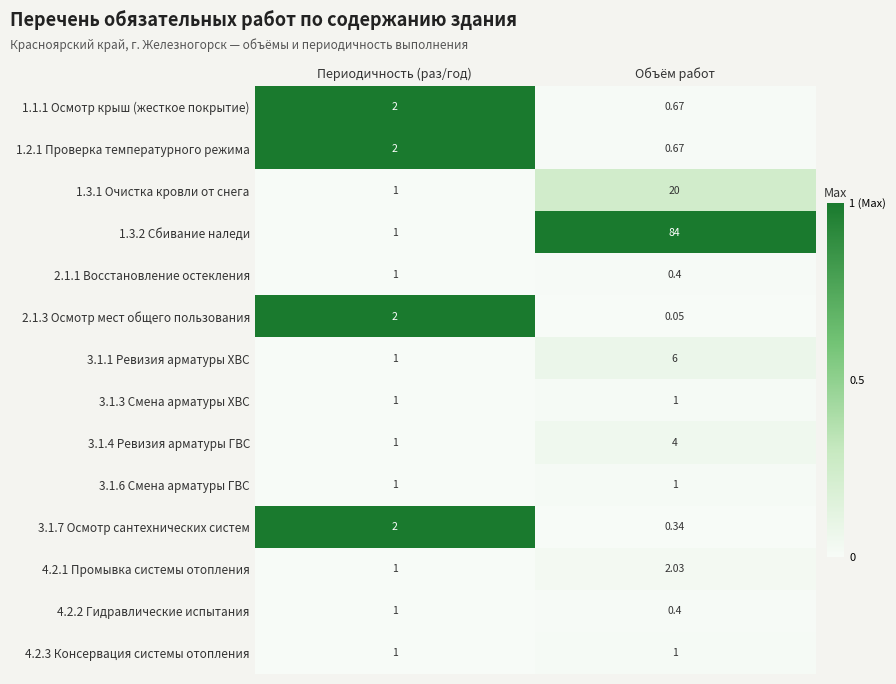

Is the value of 3.1.4 Ревизия арматуры ГВС at Объём работ greater than the value of 3.1.6 Смена арматуры ГВС at Периодичность (раз/год)?

Yes